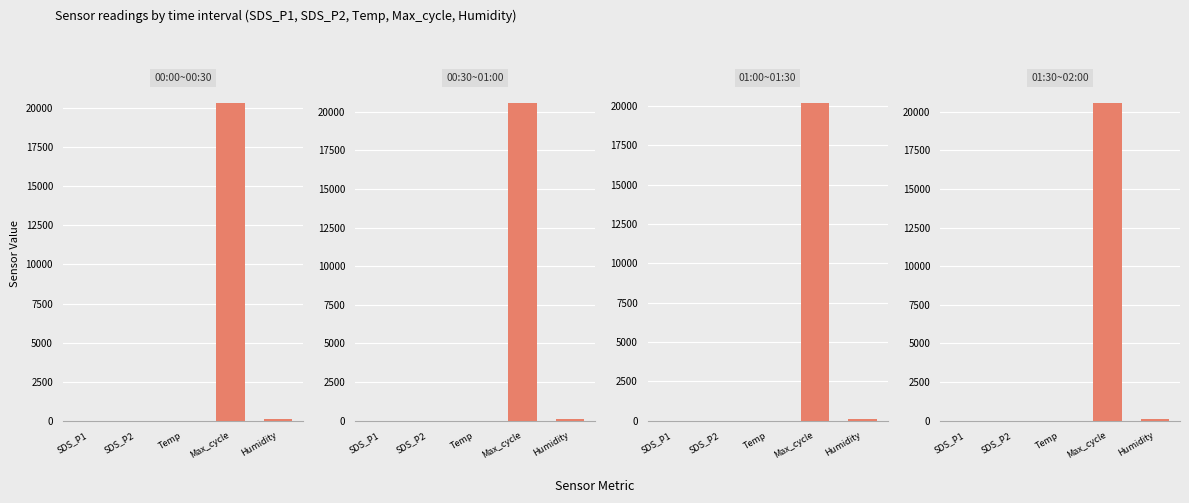

Where is Panel 4 nearest to the value 10295?

Humidity